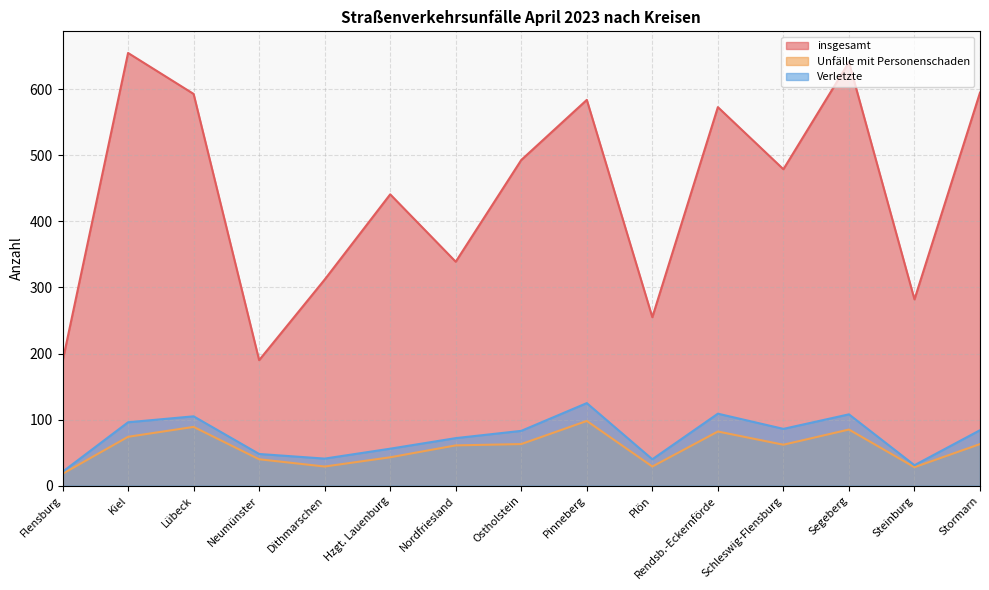

Count the number of data series in this chart.

3